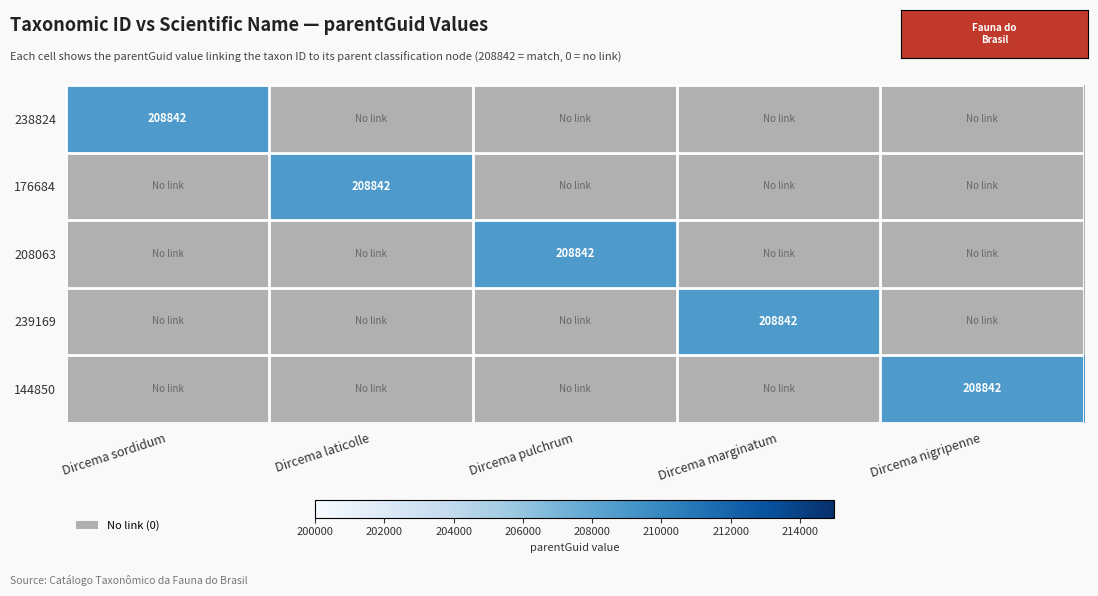

Is it true that 238824 equals 208842 at Dircema sordidum?

True